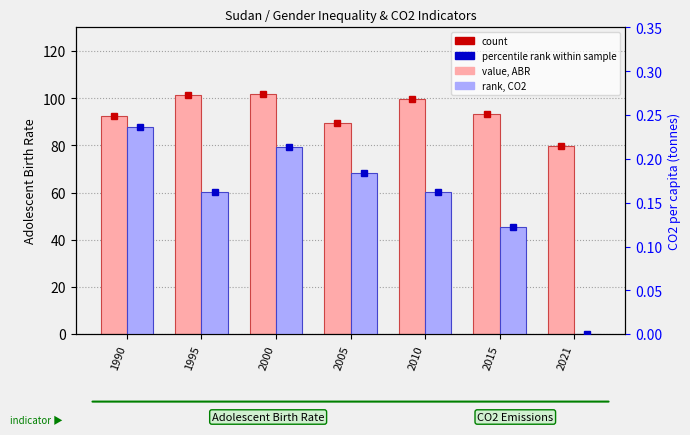

Reading left to right, list all the values displayed in this chart.

Adolescent Birth Rate: 92.4	101.4	101.9	89.5	99.7	93.5	79.9
CO2 per capita: 0.2	0.2	0.2	0.2	0.2	0.1	0.0